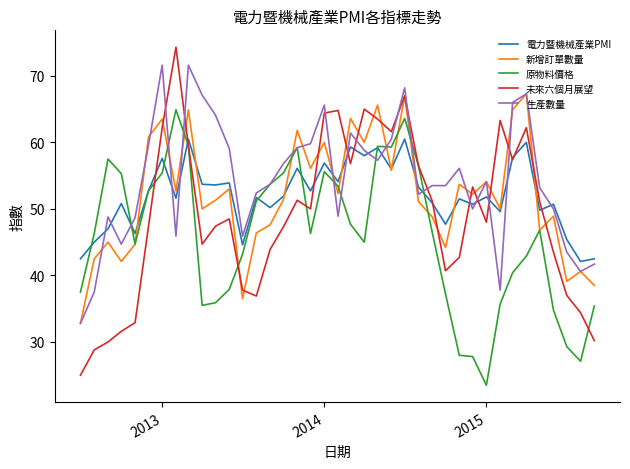

Which series has the largest range (max minus min)?

未來六個月展望